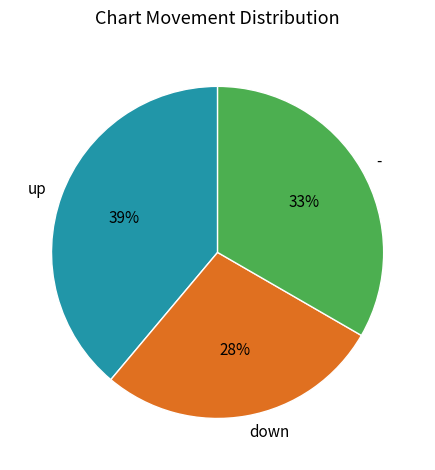

How many segments does this pie chart have?

3